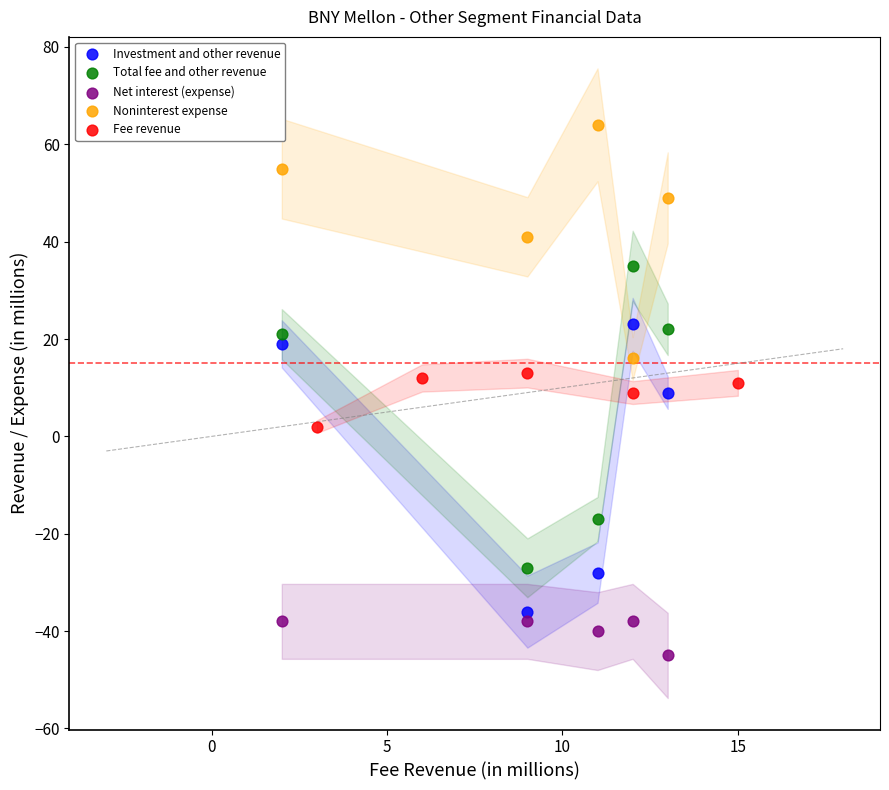

Which series reaches the minimum Y coordinate?

Net interest (expense)